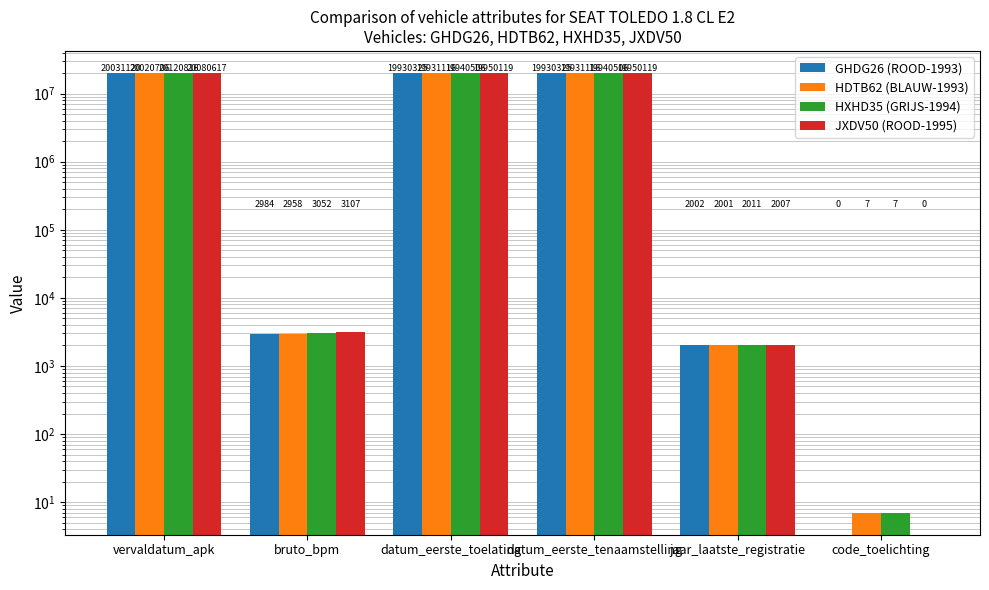

Which series has the largest range (max minus min)?

HXHD35 (GRIJS-1994)